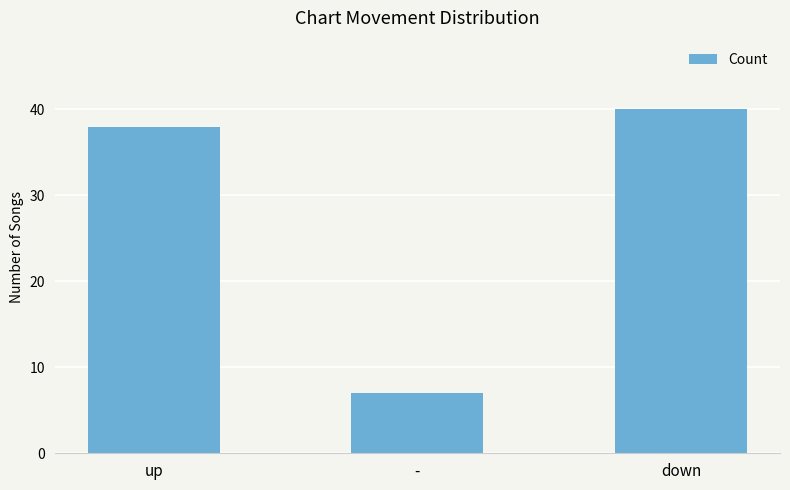

Count the number of data series in this chart.

1